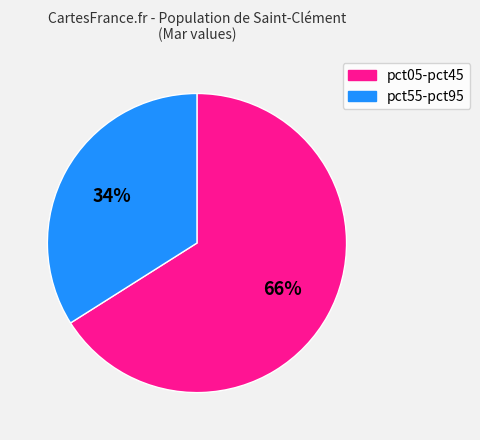

To the nearest percent, what is the average slice percentage?

50%